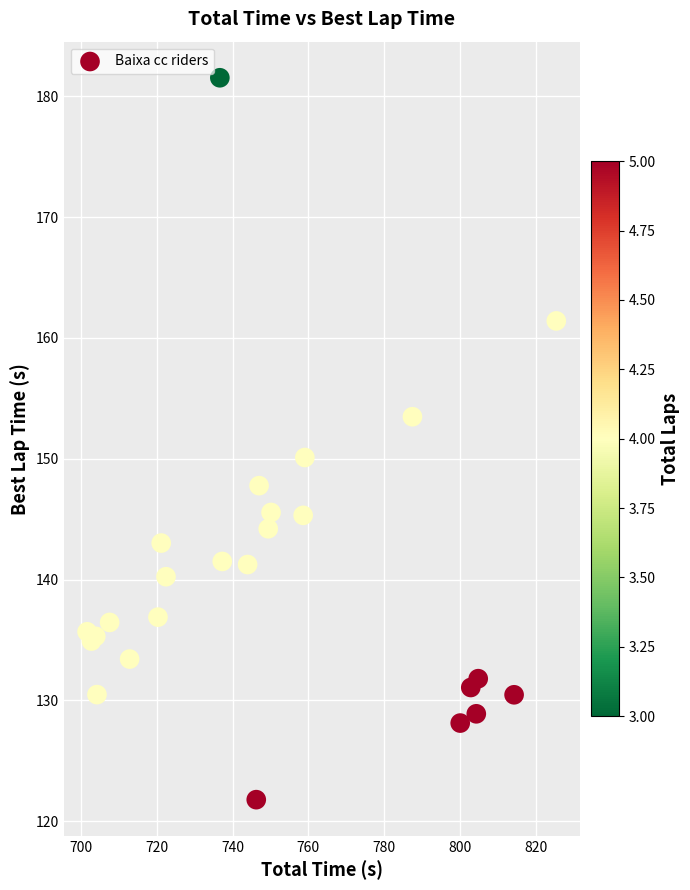

What Y value in the scatter plot is closest to 151?

150.1